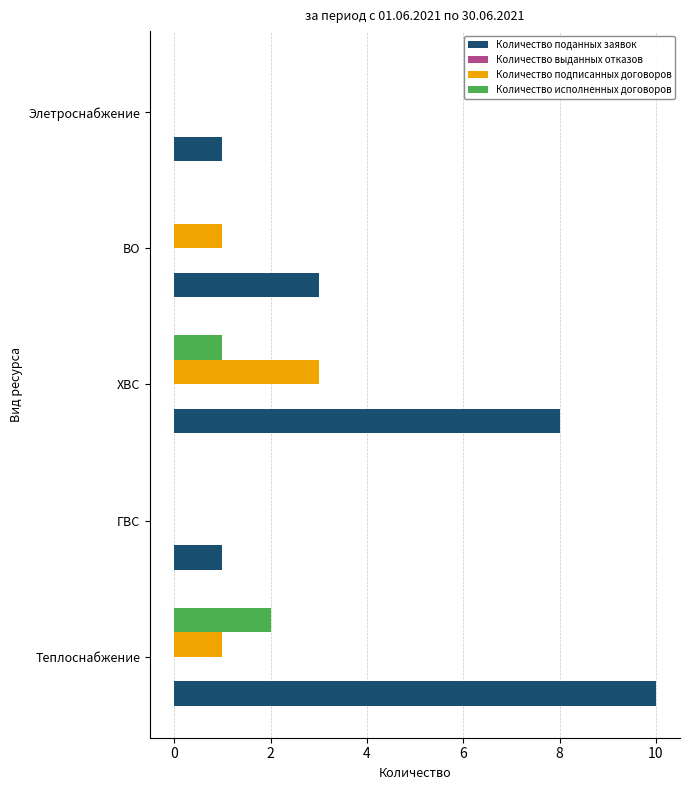

Is the value of Количество подписанных договоров at ХВС greater than the value of Количество поданных заявок at ГВС?

Yes